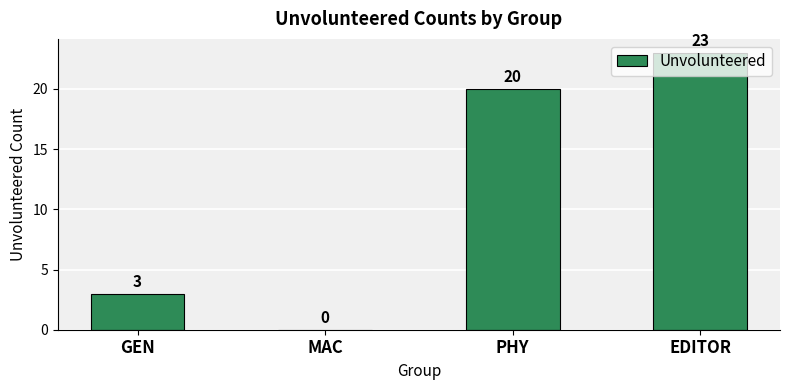

What is the sum of the values at MAC and GEN?

3